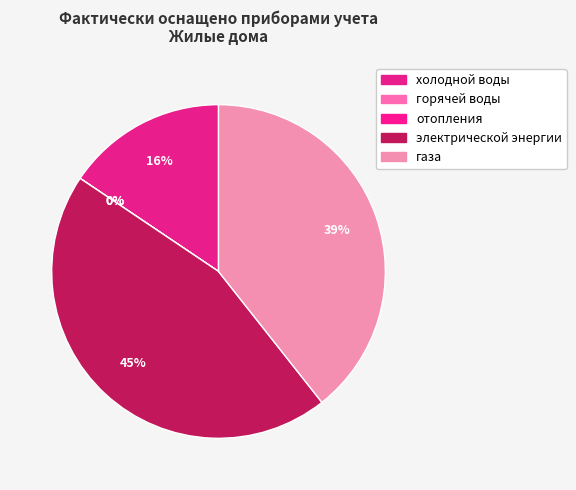

How many slices are in this pie chart?

5